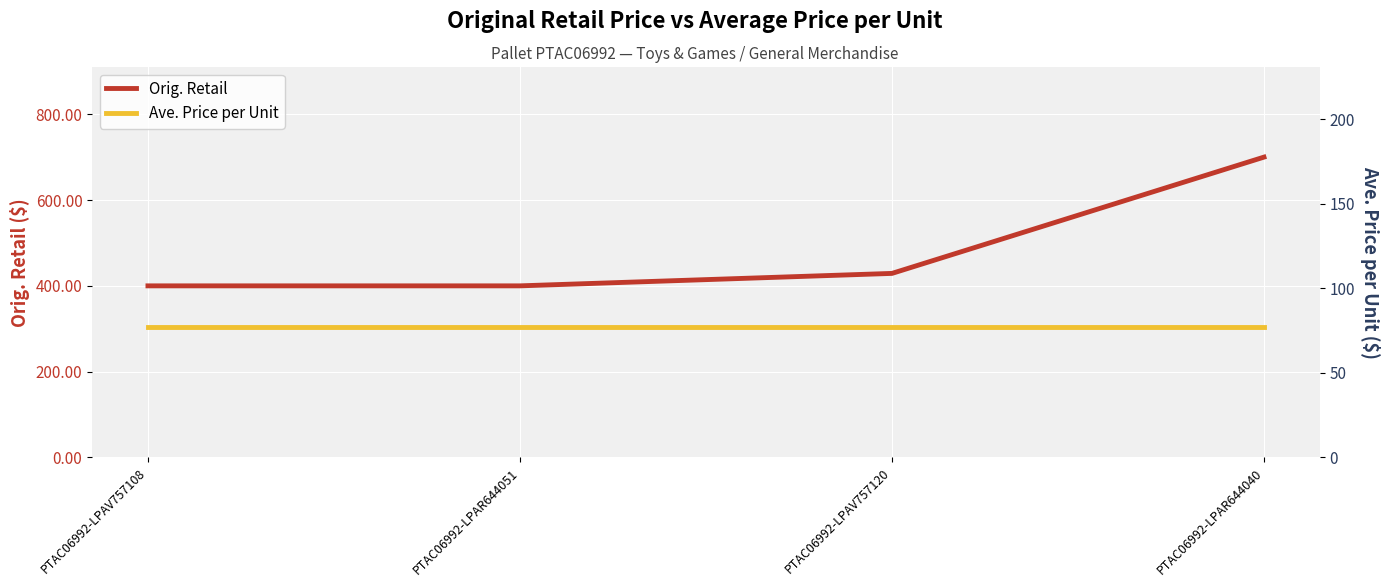

What is the lowest value of the Ave. Price per Unit series?

77.0